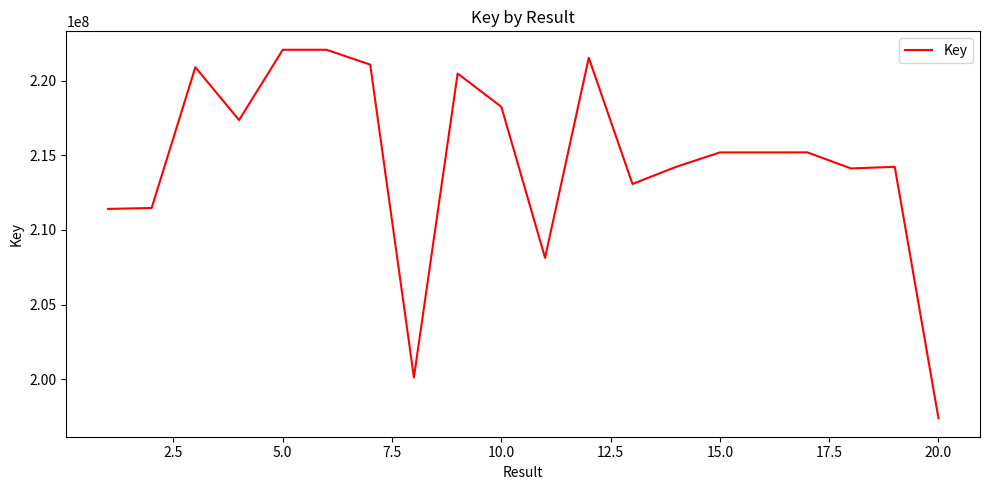

What is the minimum value shown in the chart?

197387175